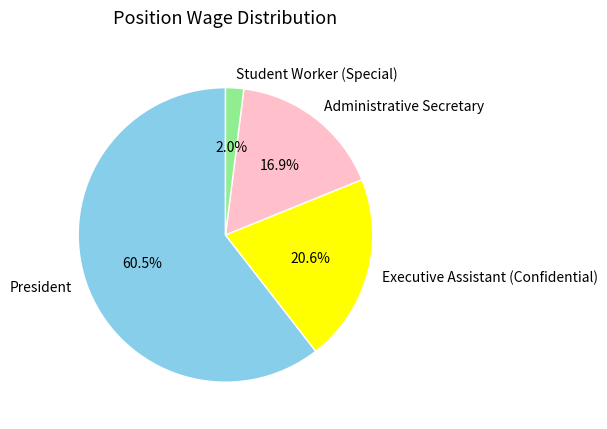

To the nearest percent, what is the average slice percentage?

25%